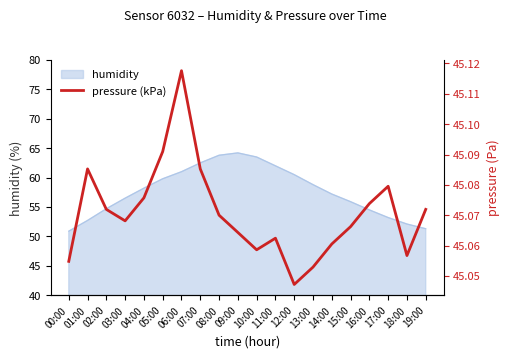

Does the chart have visible grid lines?

No